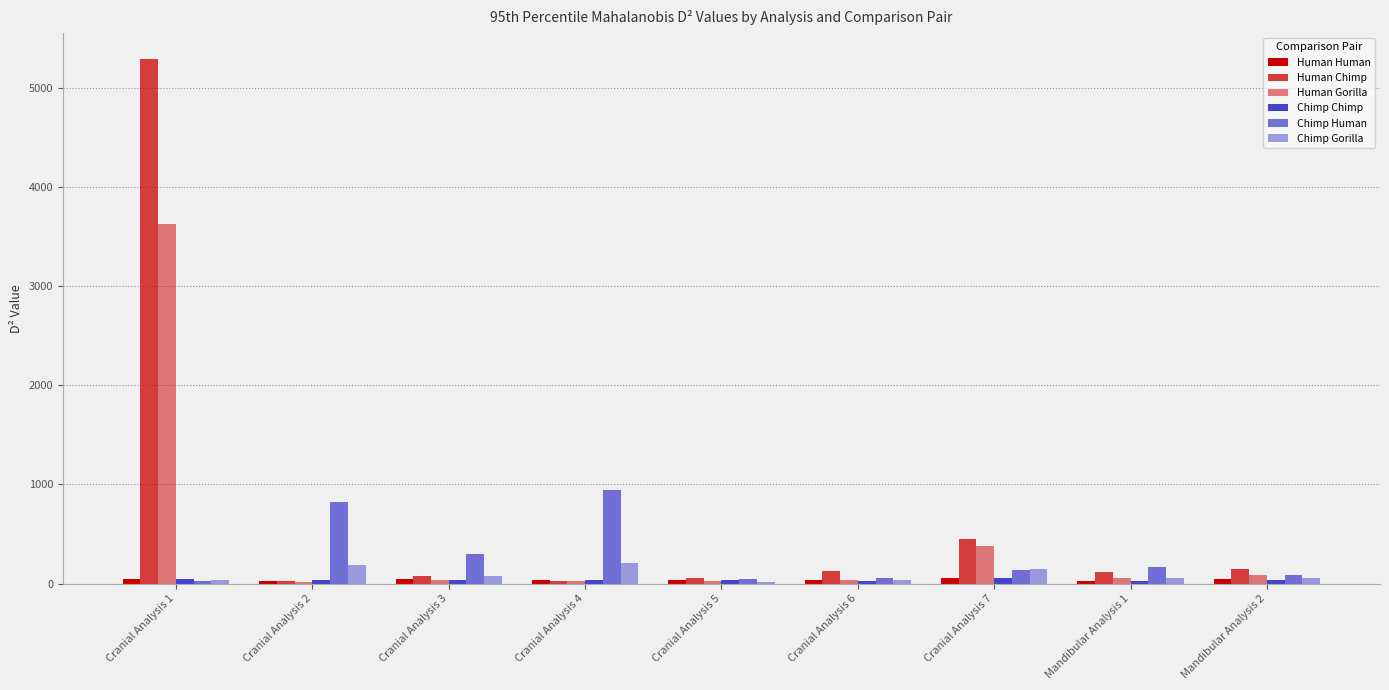

The value of Chimp Gorilla at Cranial Analysis 7 is 101.2. True or false?

False